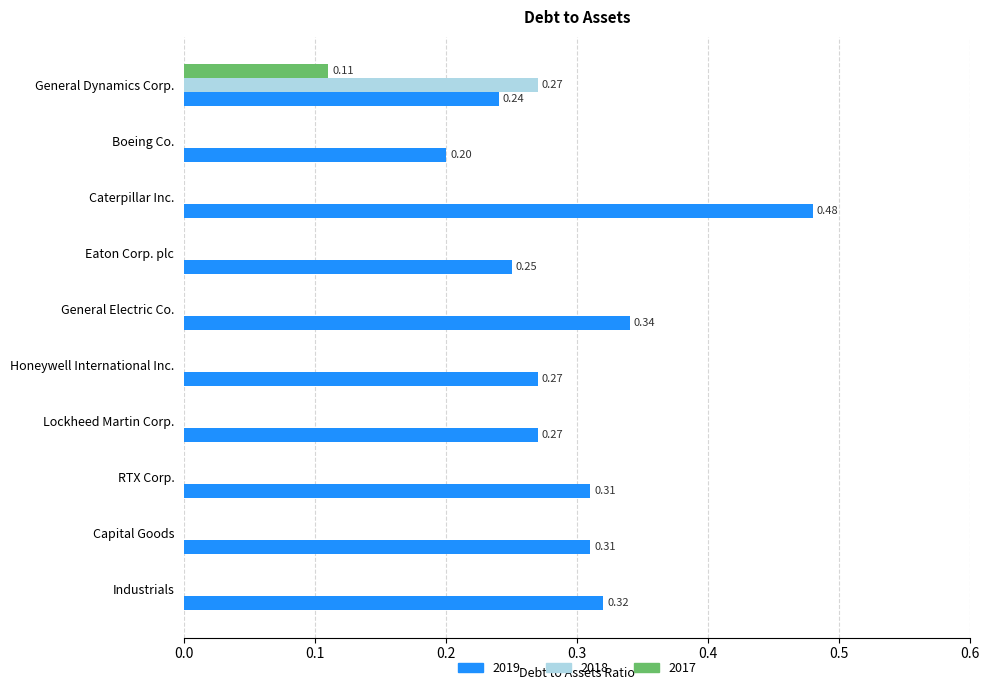

Which series has the largest total across all categories?

2019